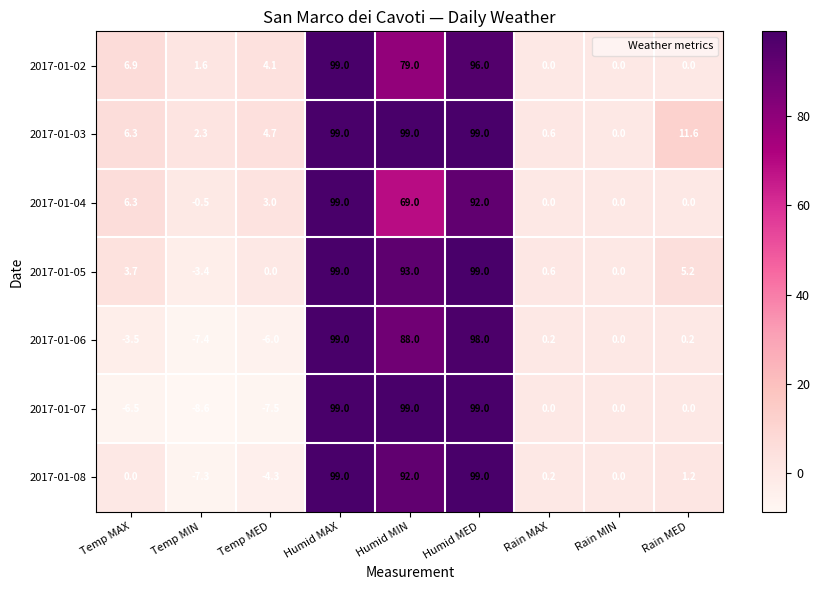

At which category is the sum across all series the highest?

Humid MAX